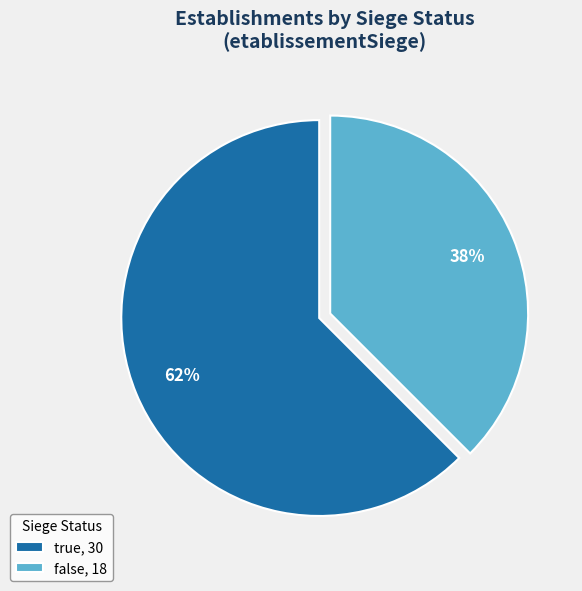

Which category accounts for the majority?

true